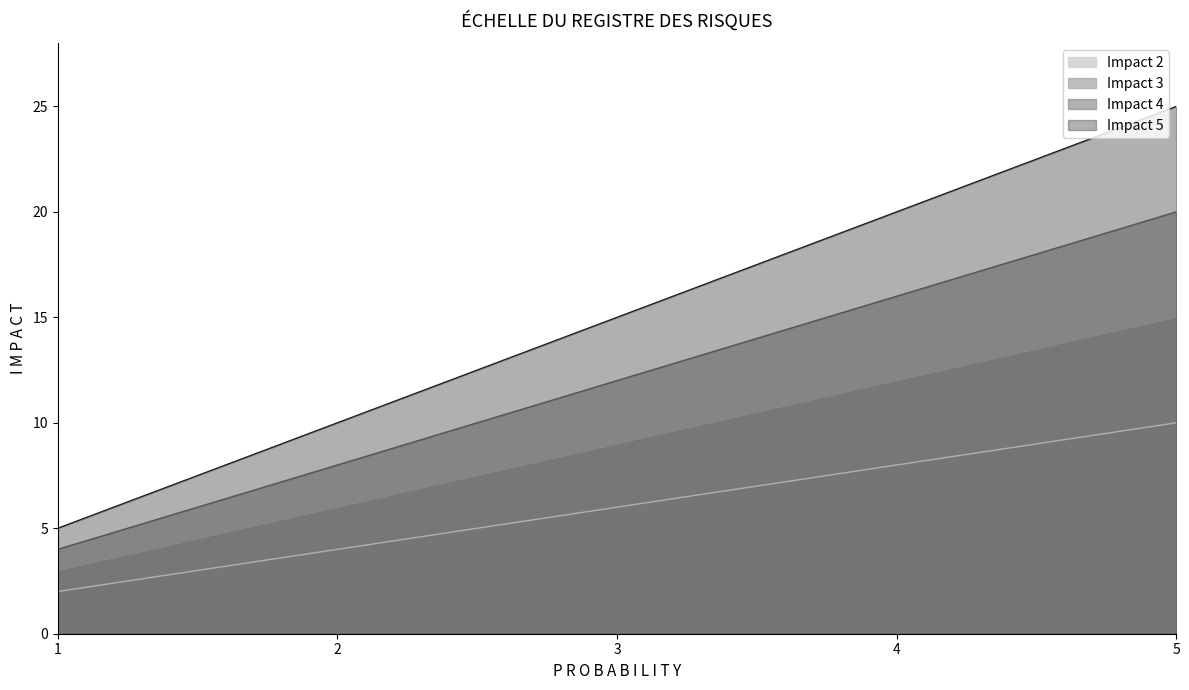

Read the Impact 5 value at 5, to the nearest 10.

20